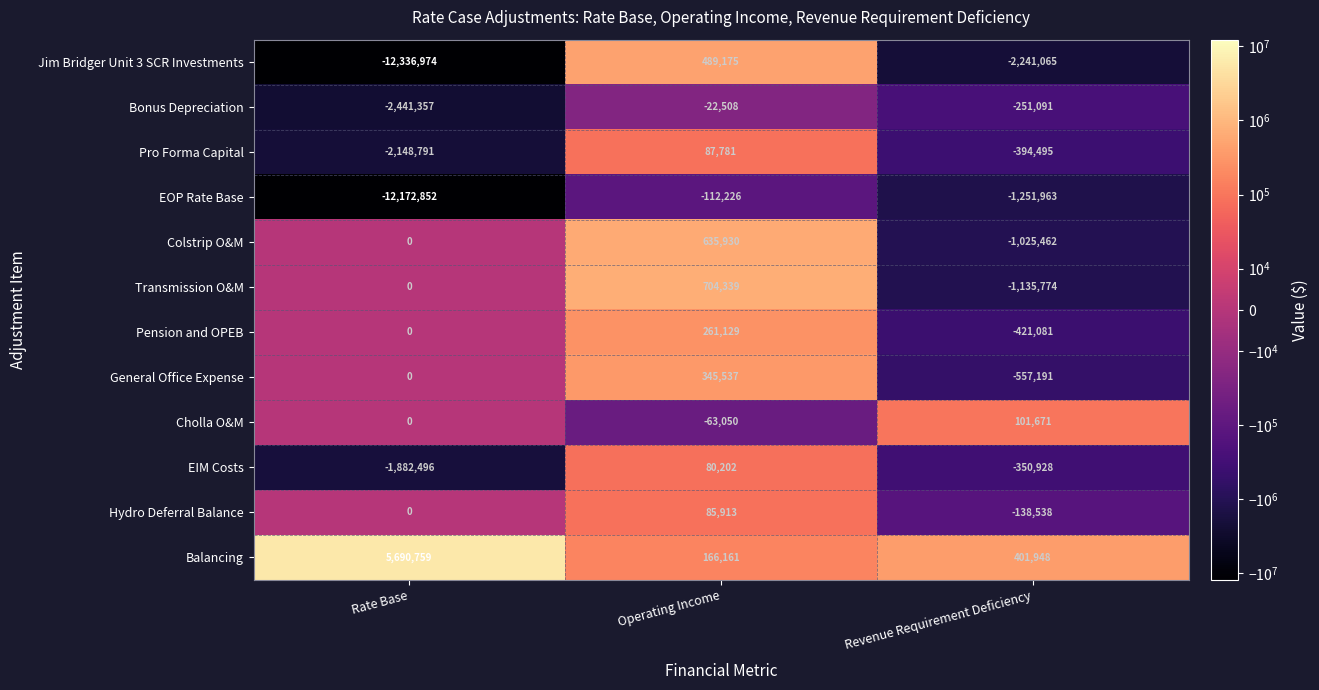

Which label corresponds to the smallest value in the chart?

Rate Base